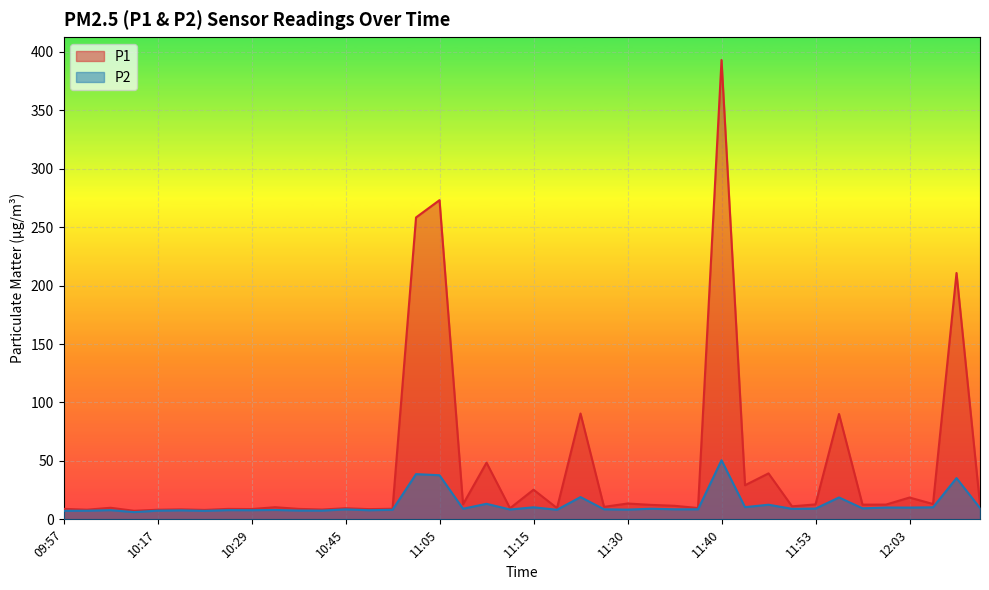

At 11:45, list the series in order from largest to smallest.

P1, P2